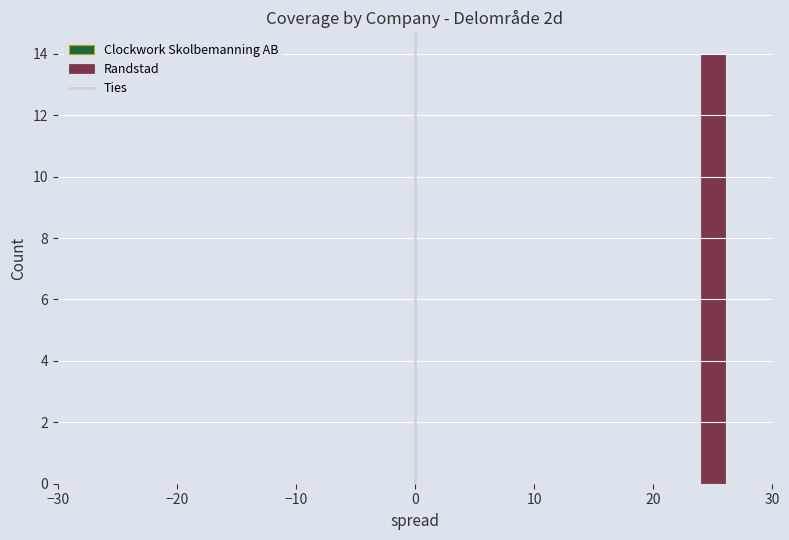

Read against the x-axis, roughly where is the centre of the tallest bar?

25